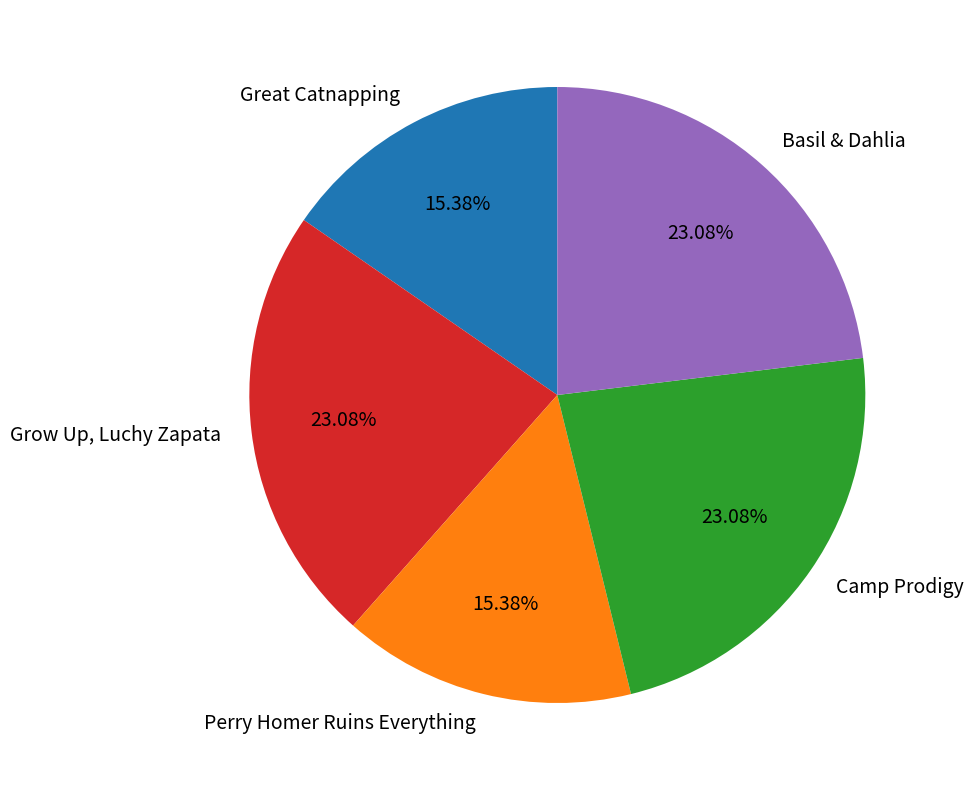

How many segments does this pie chart have?

5